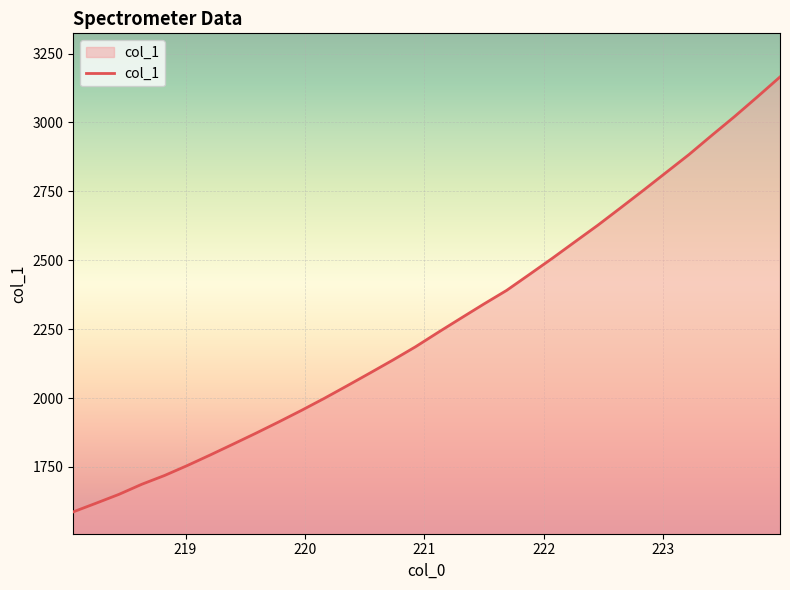

What is the smallest value displayed?

1587.2